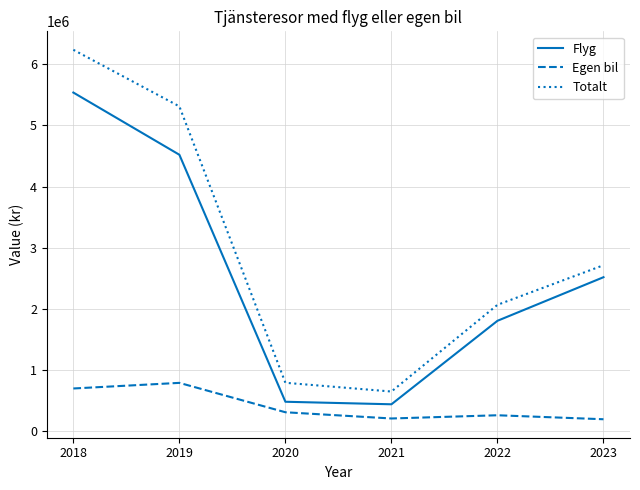

At 2020, list the series in order from largest to smallest.

Totalt, Flyg, Egen bil